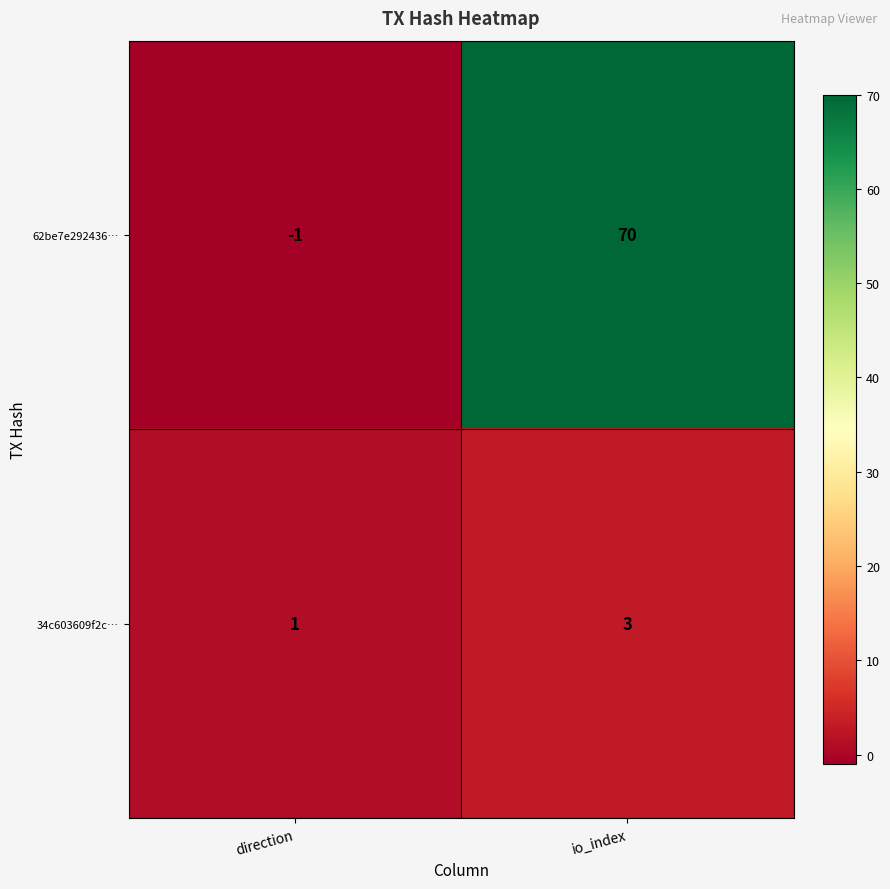

Read the 34c603609f2c… value at io_index.

3